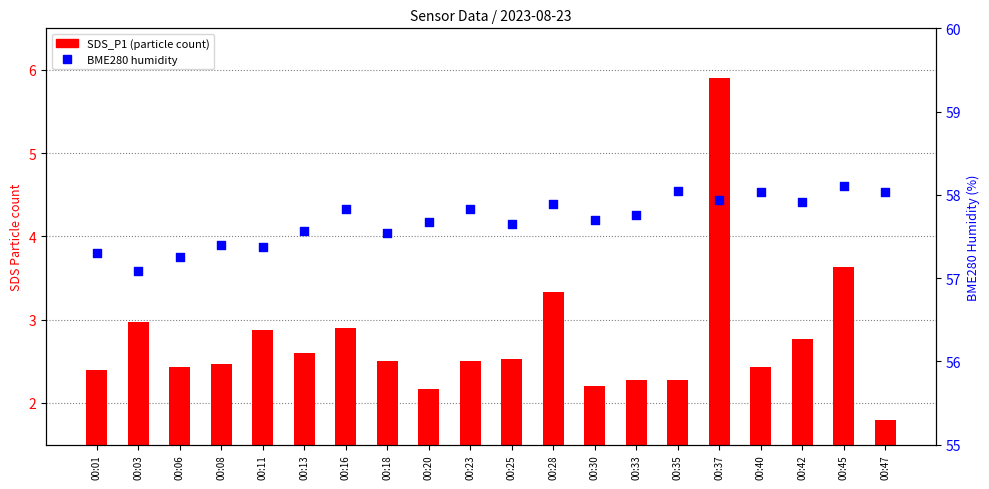

Which series has the widest spread of Y values?

SDS_P1